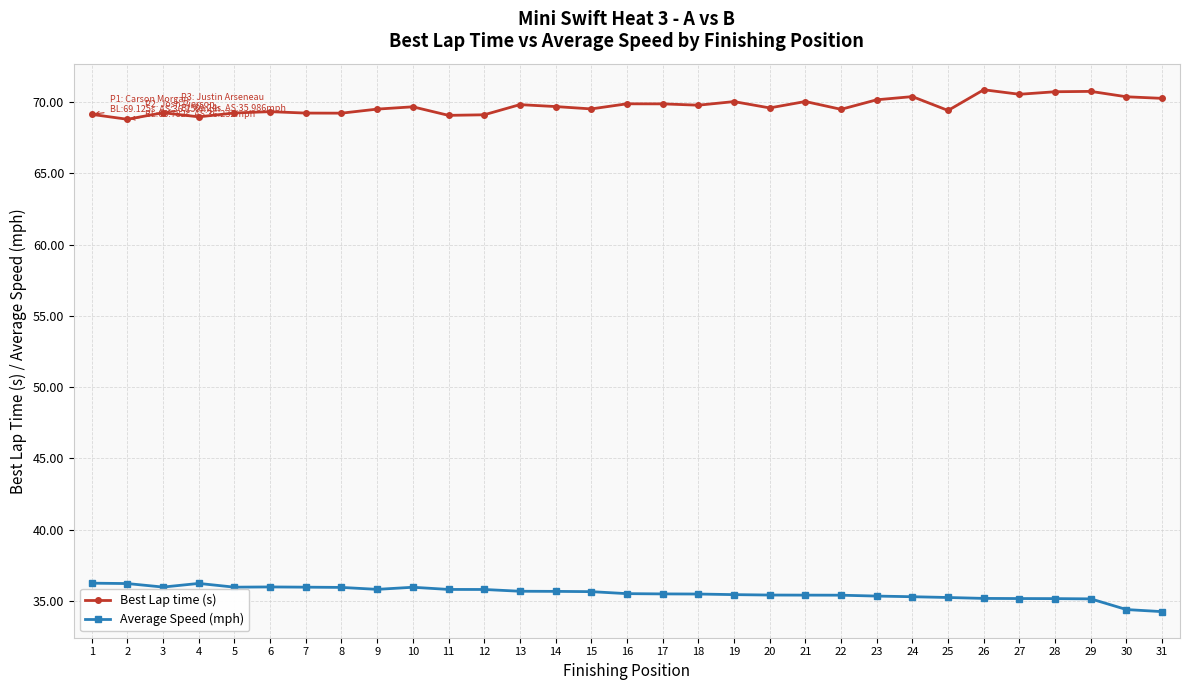

Is the value of Average Speed (mph) at 17 greater than the value of Best Lap time (s) at 17?

No